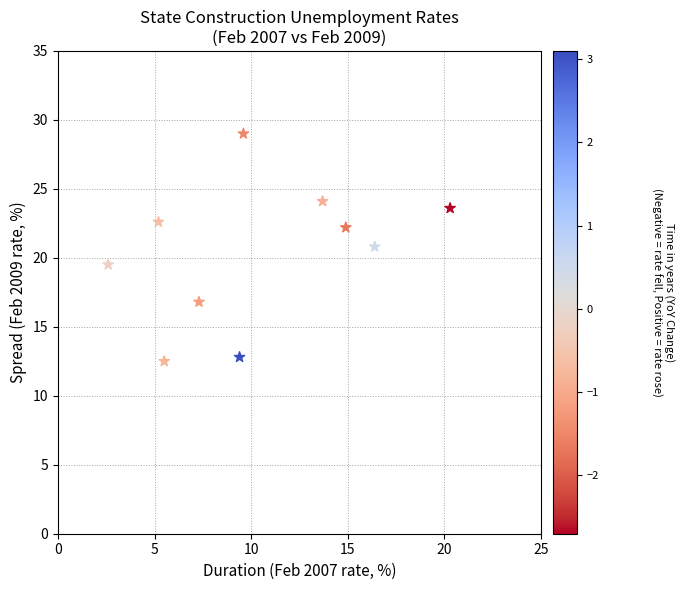

What is the average Y value?

20.4